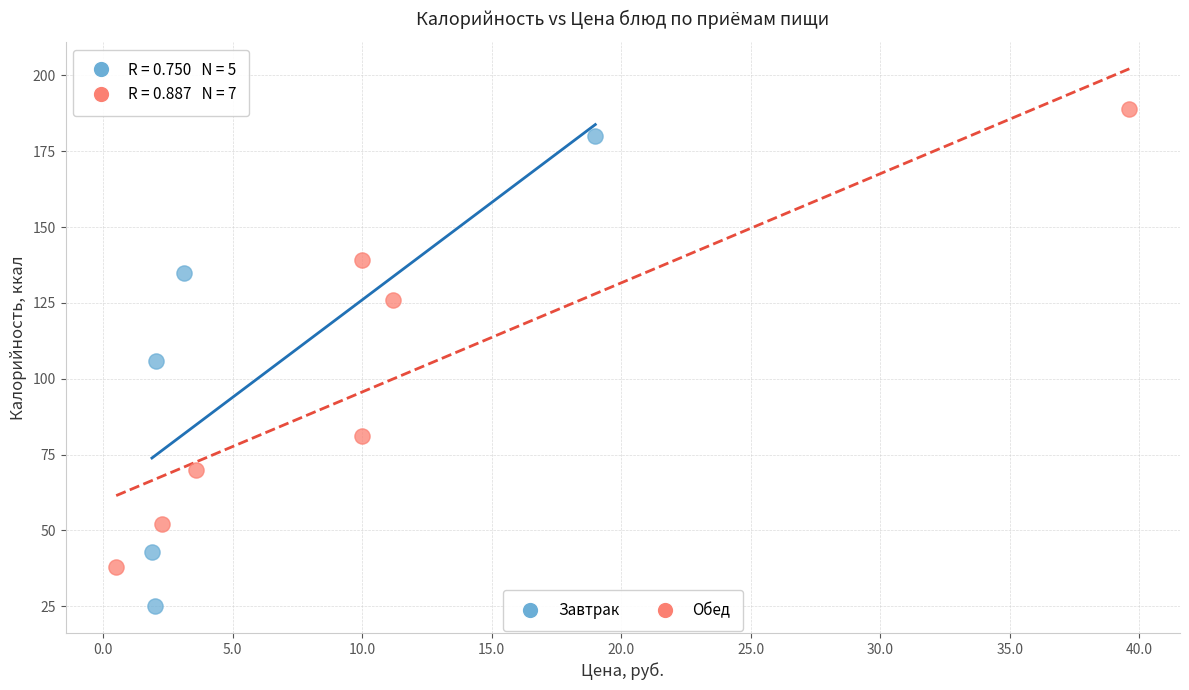

Which series contains the lowest Y value?

Завтрак